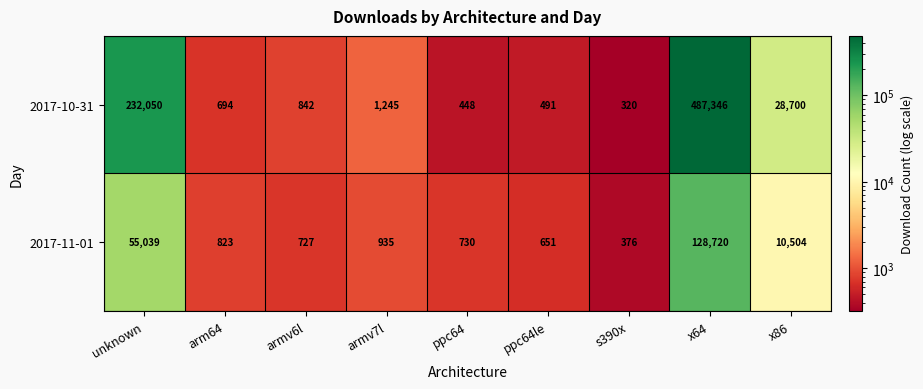

Rank the categories by 2017-10-31 value from highest to lowest.

x64, unknown, x86, armv7l, armv6l, arm64, ppc64le, ppc64, s390x